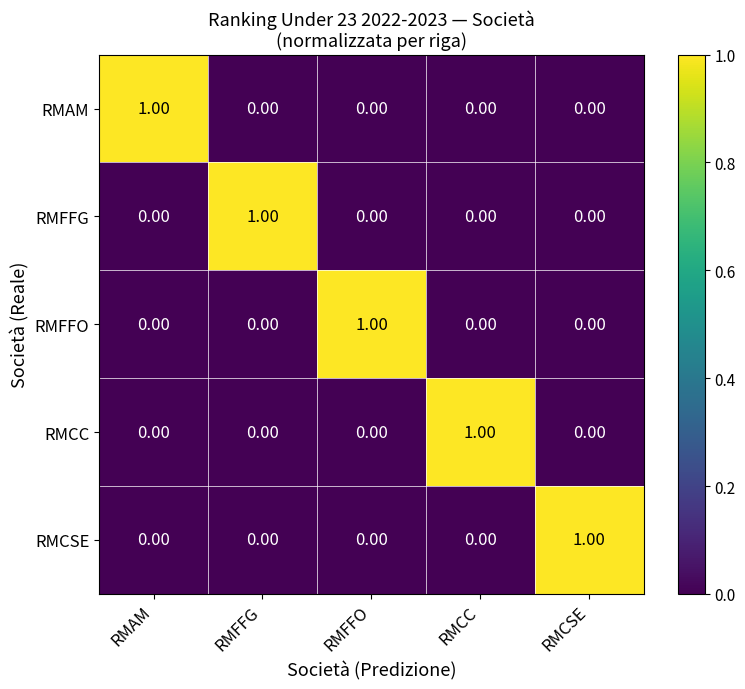

Which category has the highest value in the RMFFG series?

RMFFG